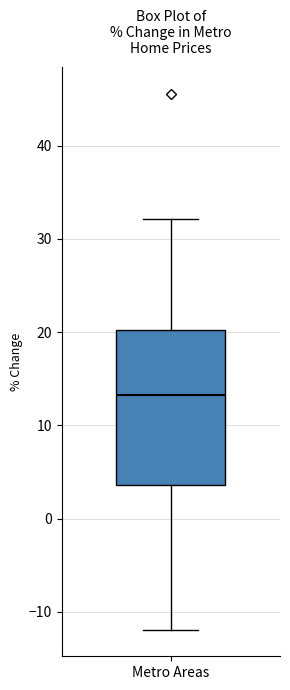

Transcribe this box plot: give where the median line is, the range the box spans, and where the two whiskers end, as read against the y-axis. The values are not printed on the chart, so give them approximately, as read against the axis.

median 13, box 4 to 20, whiskers -12 to 32